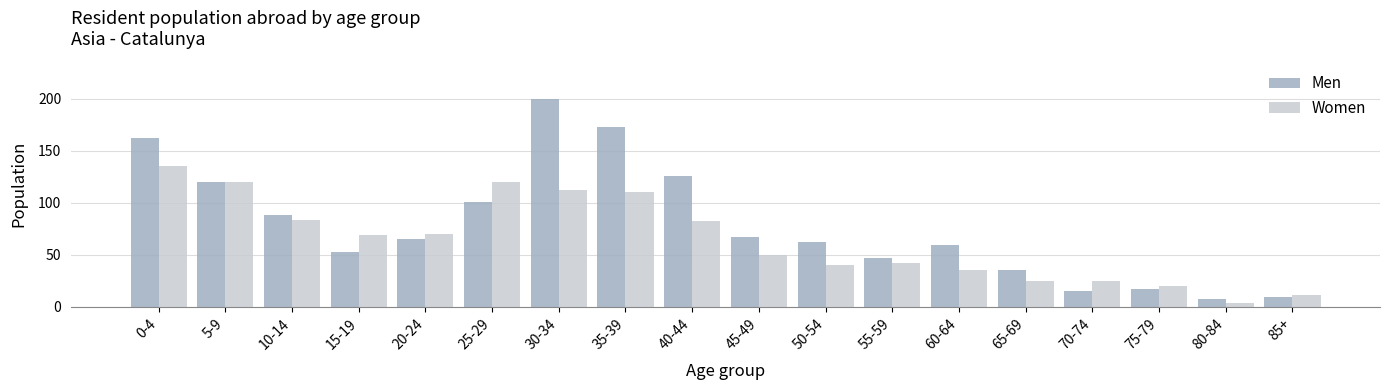

What is the value of the Women bar at the 11th from the left?

40